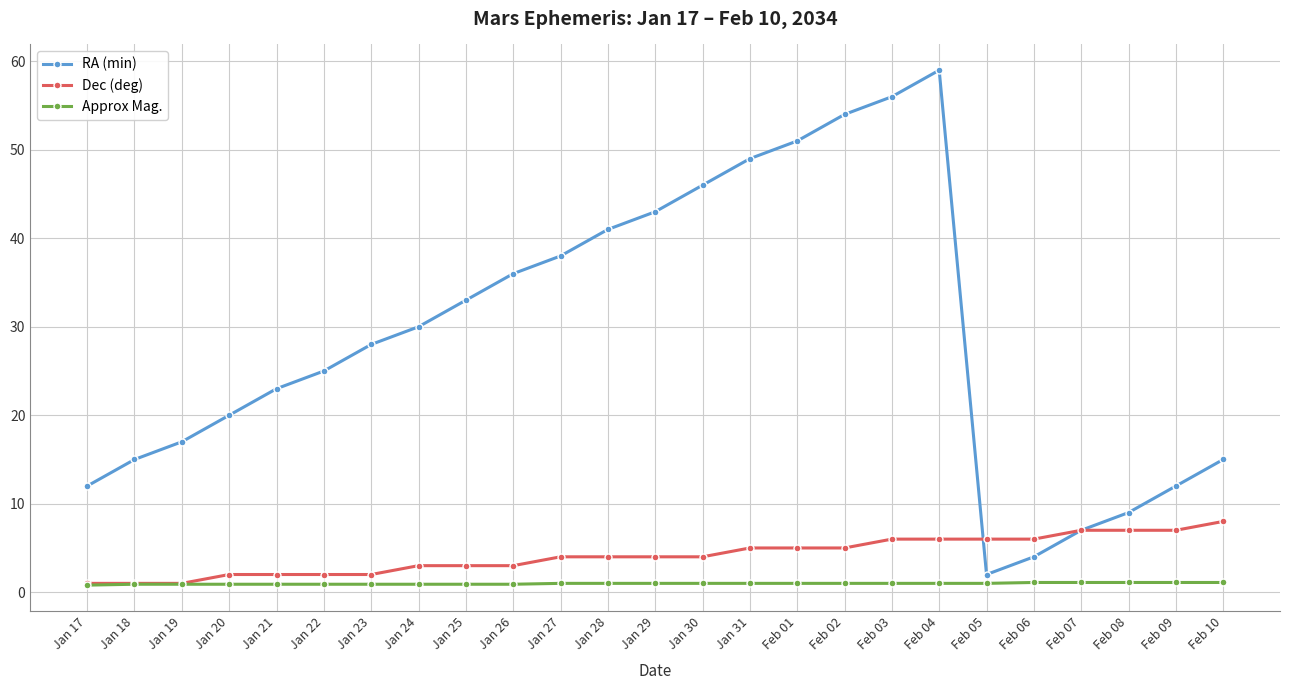

True or false: RA (min) has a value of 26.5 at Jan 19.

False